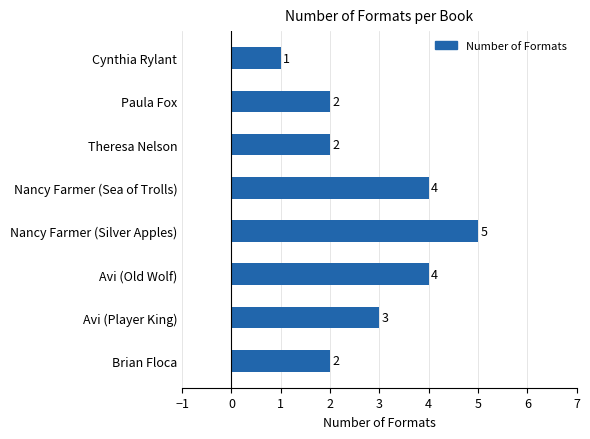

Are the bars grouped side by side (vs. stacked)?

No